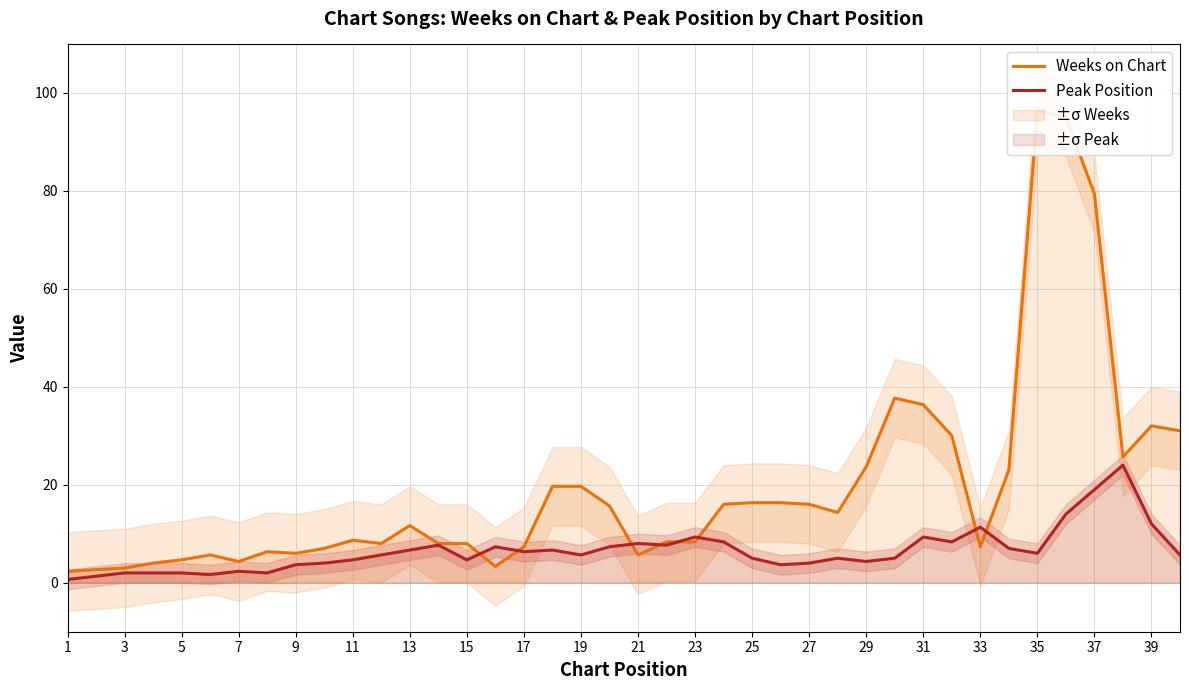

What is the difference between the maximum and minimum values in the Weeks on Chart series?

94.0